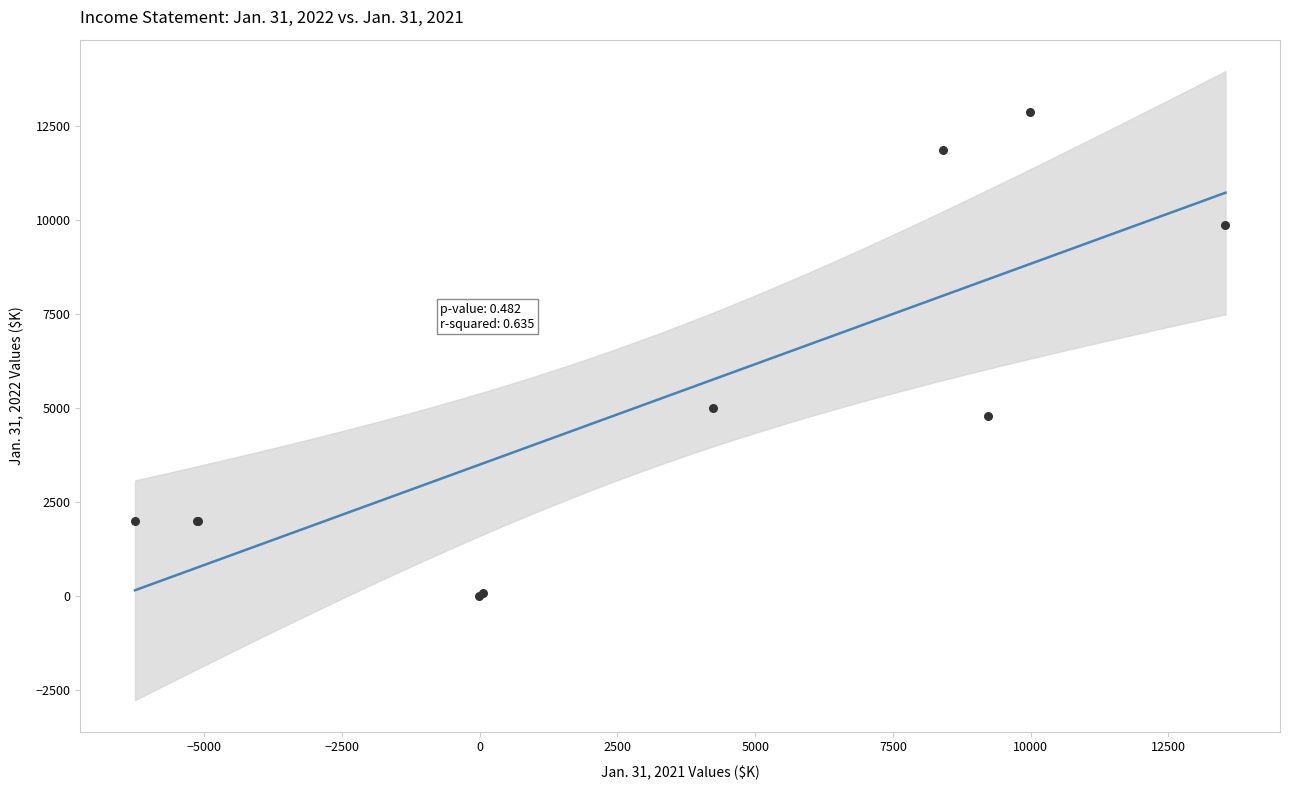

What Y value in the scatter plot is closest to 6424?

4992